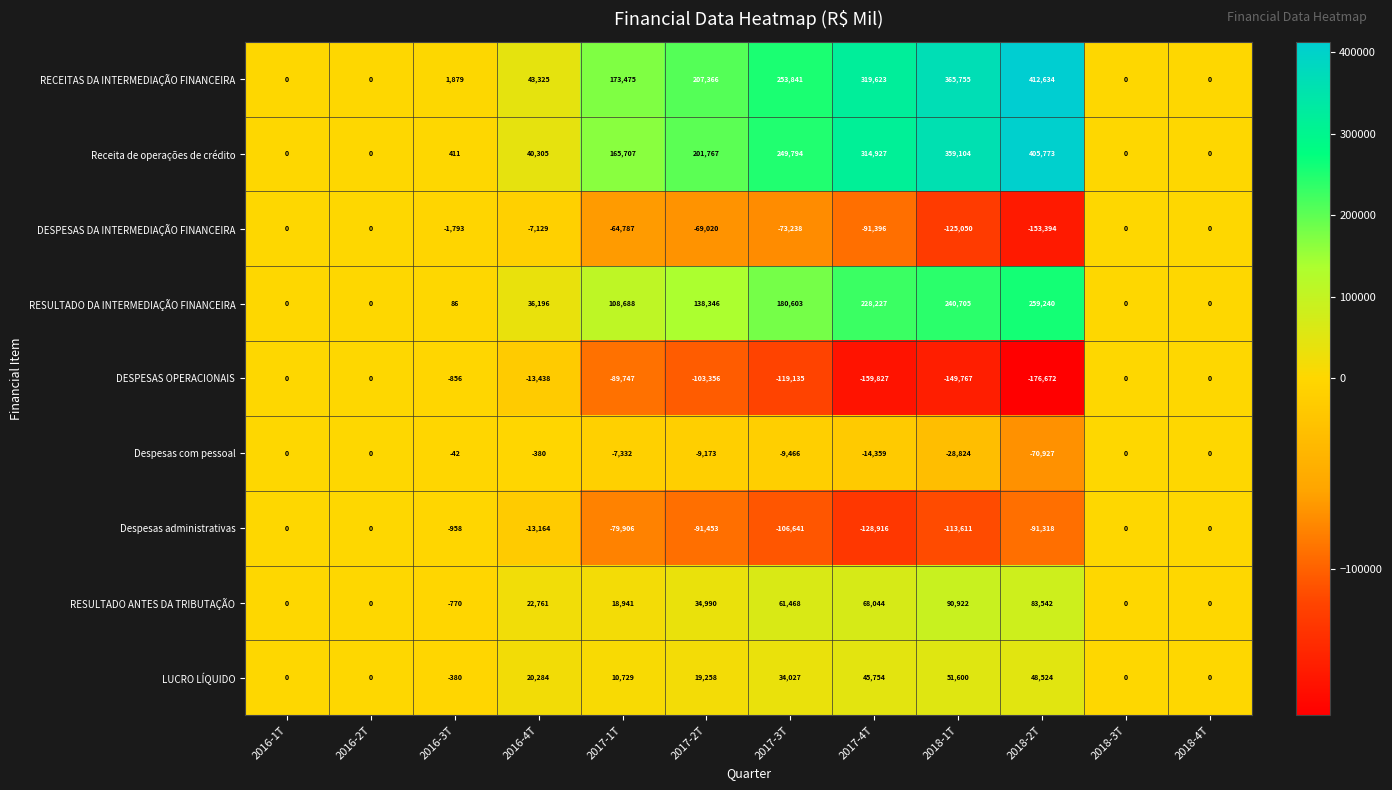

What is the difference between the maximum and second lowest values in the DESPESAS DA INTERMEDIAÇÃO FINANCEIRA series?

125050